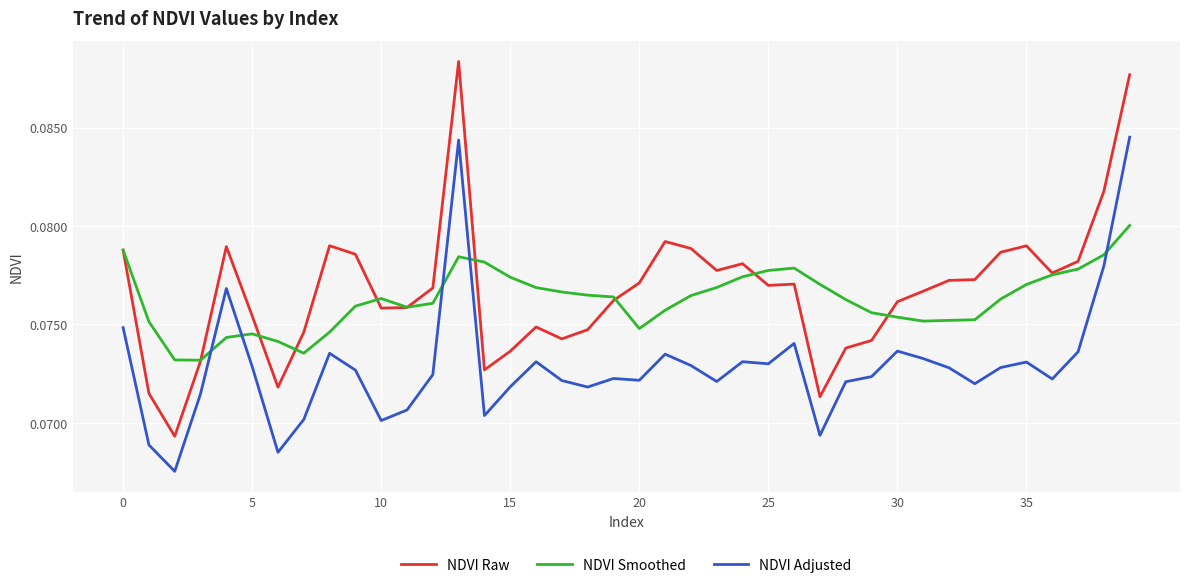

Which series has the largest range (max minus min)?

NDVI Raw